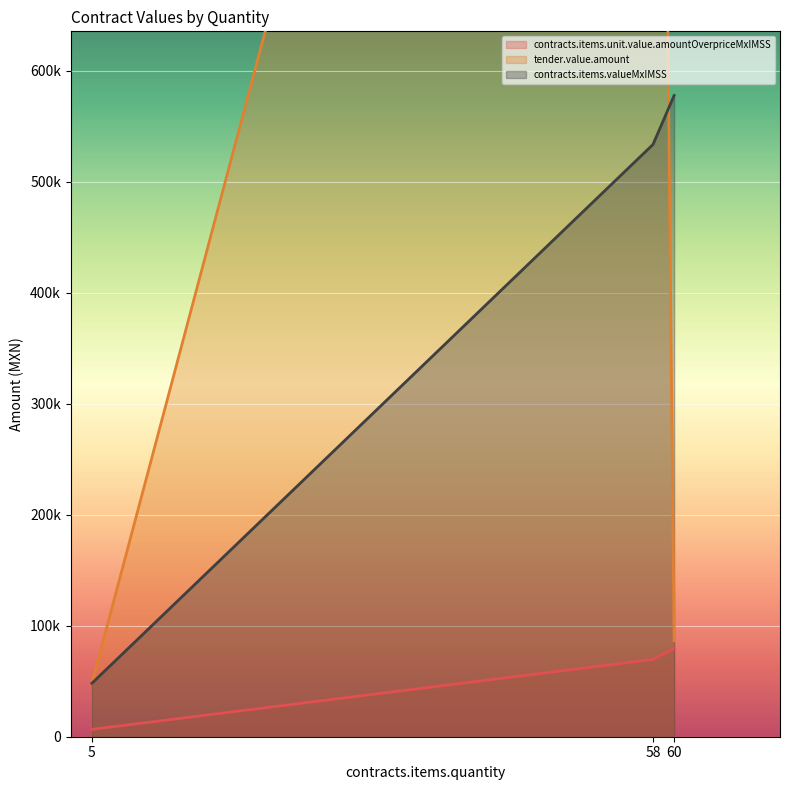

Which series changed the most between 60 and 58?

tender.value.amount